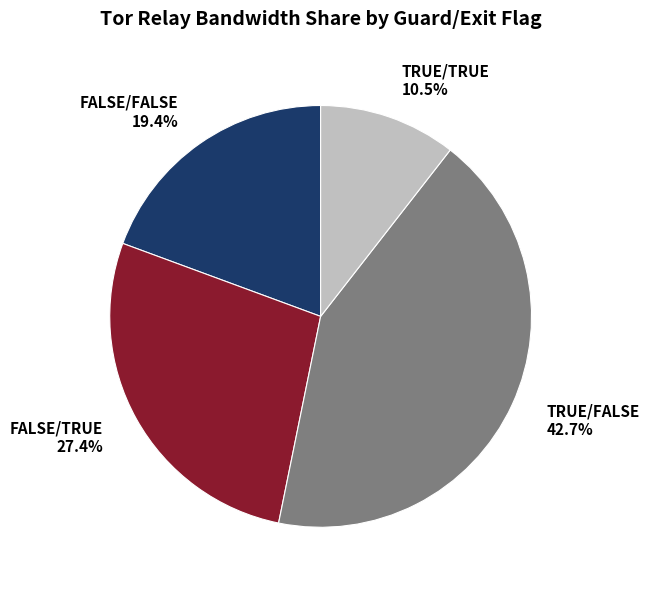

Which has a higher value, FALSE/TRUE or FALSE/FALSE?

FALSE/TRUE